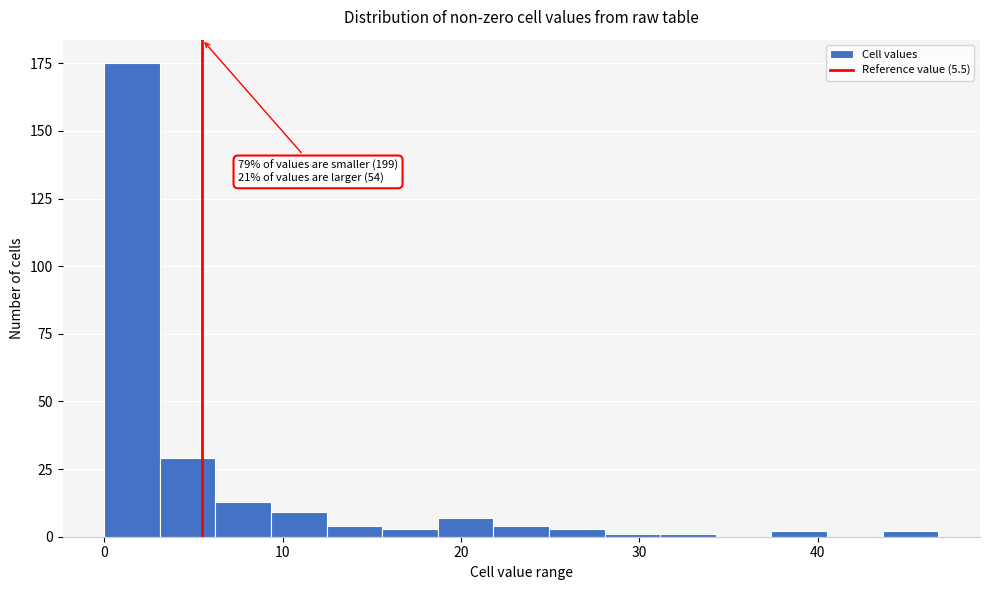

Around what value on the x-axis is the tallest bar? Give the approximate position of its centre, as read against the axis.

2